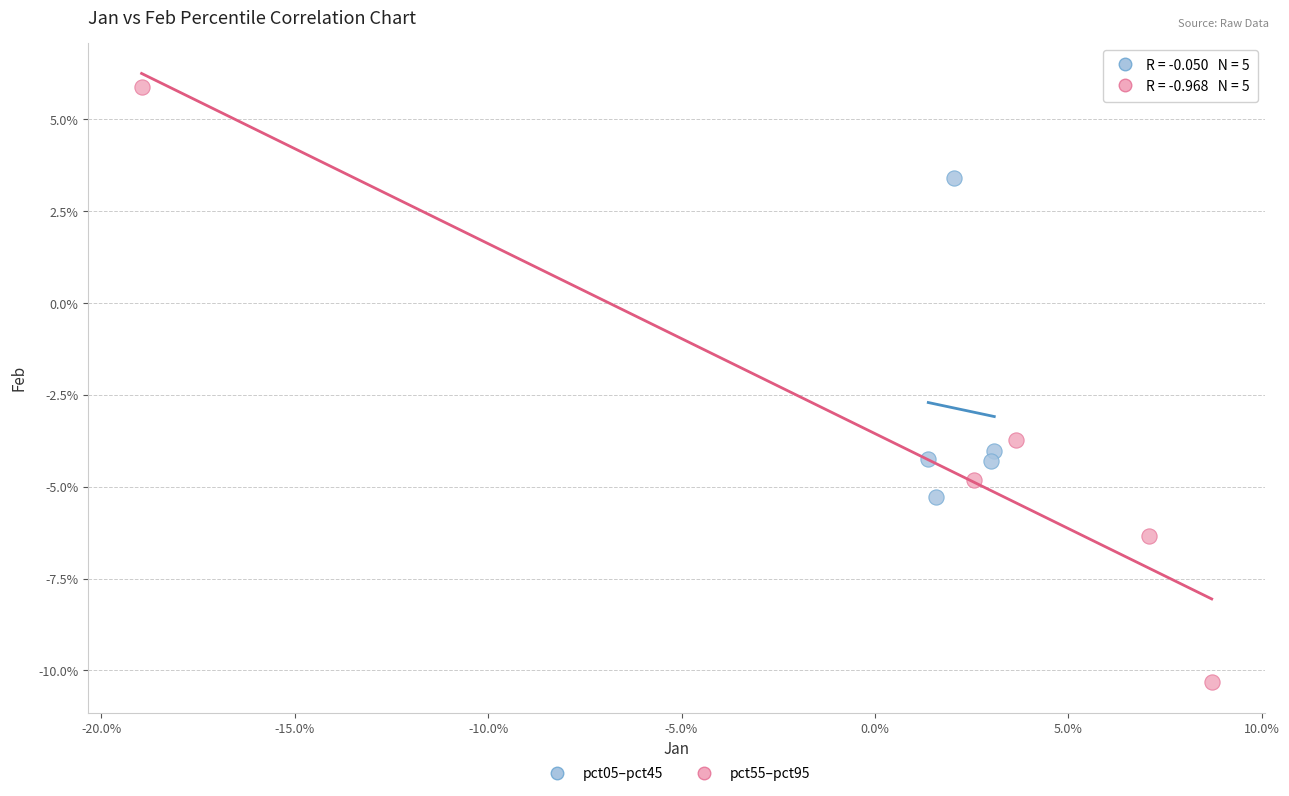

What are all the series names shown in the legend?

pct05–pct45, pct55–pct95